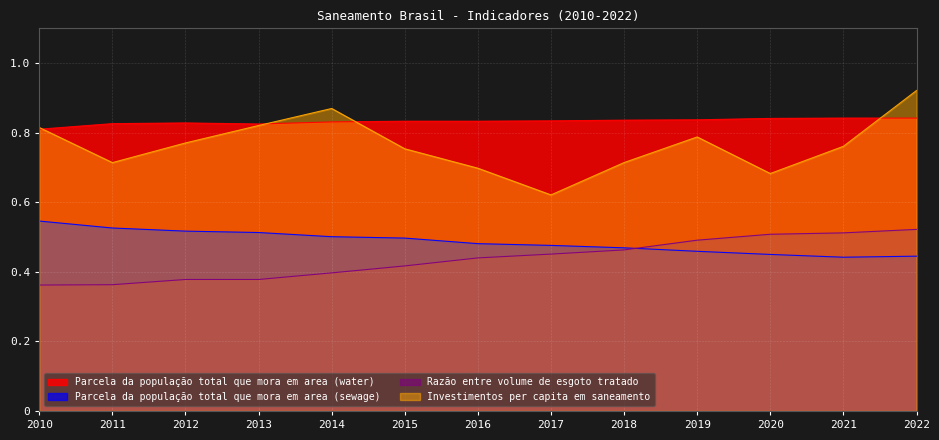

At 2021, list the series in order from smallest to largest.

Parcela da população total que mora em area (sewage), Razão entre volume de esgoto tratado, Investimentos per capita em saneamento, Parcela da população total que mora em area (water)